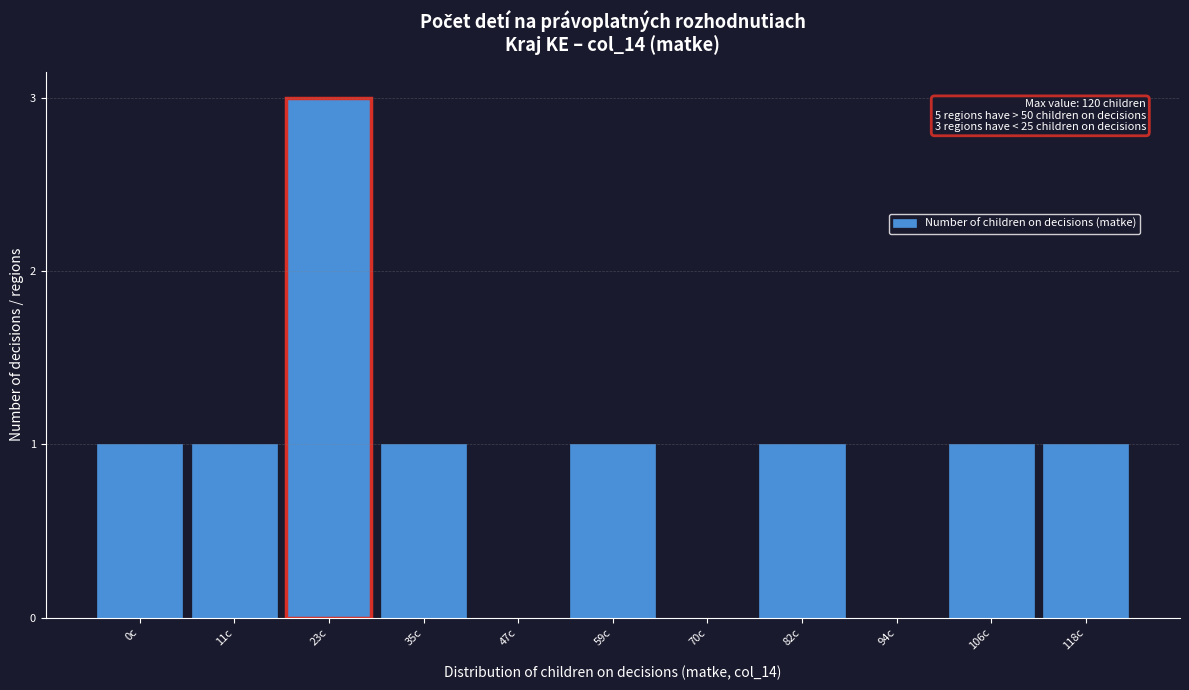

Reading right to left, extract all data points from this chart.

118c=1	106c=1	94c=0	82c=1	70c=0	59c=1	47c=0	35c=1	23c=3	11c=1	0c=1